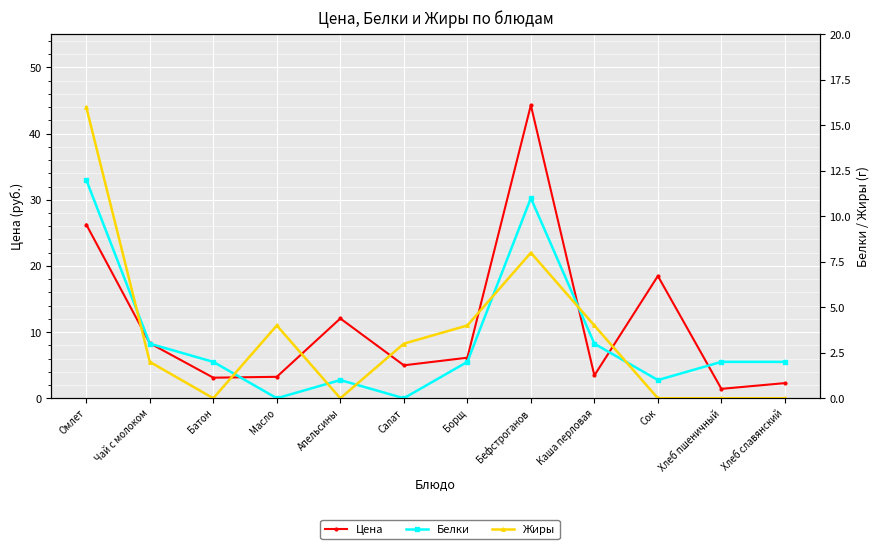

Count the number of data series in this chart.

3